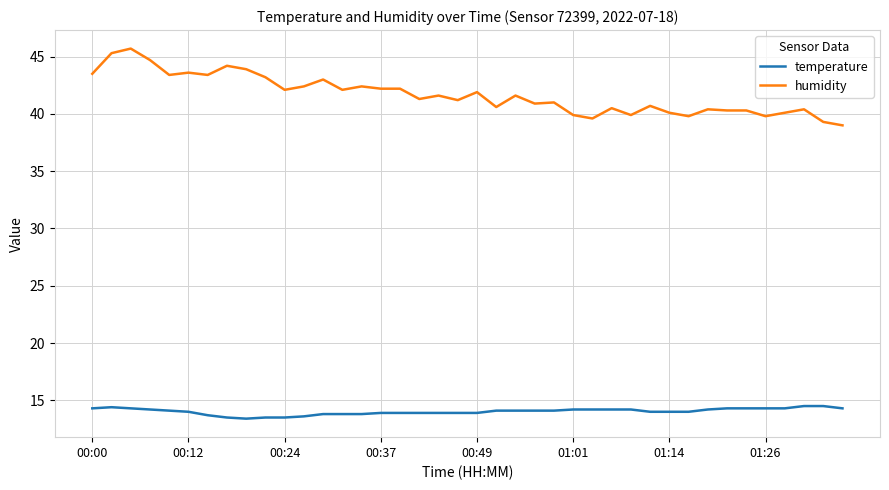

True or false: humidity and temperature intersect in this chart.

False